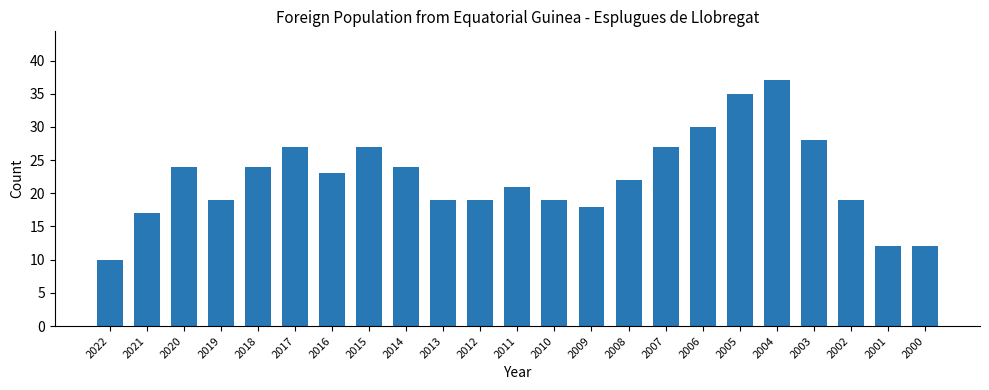

Which has a higher value, 2018 or 2000?

2018